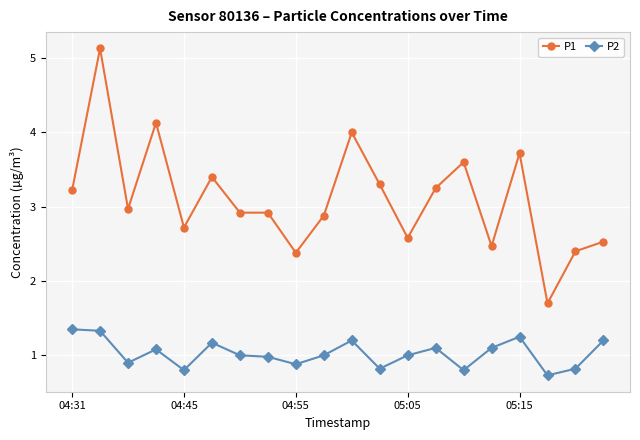

In P2, how many points are higher than both neighbors (excluding endpoints)?

5